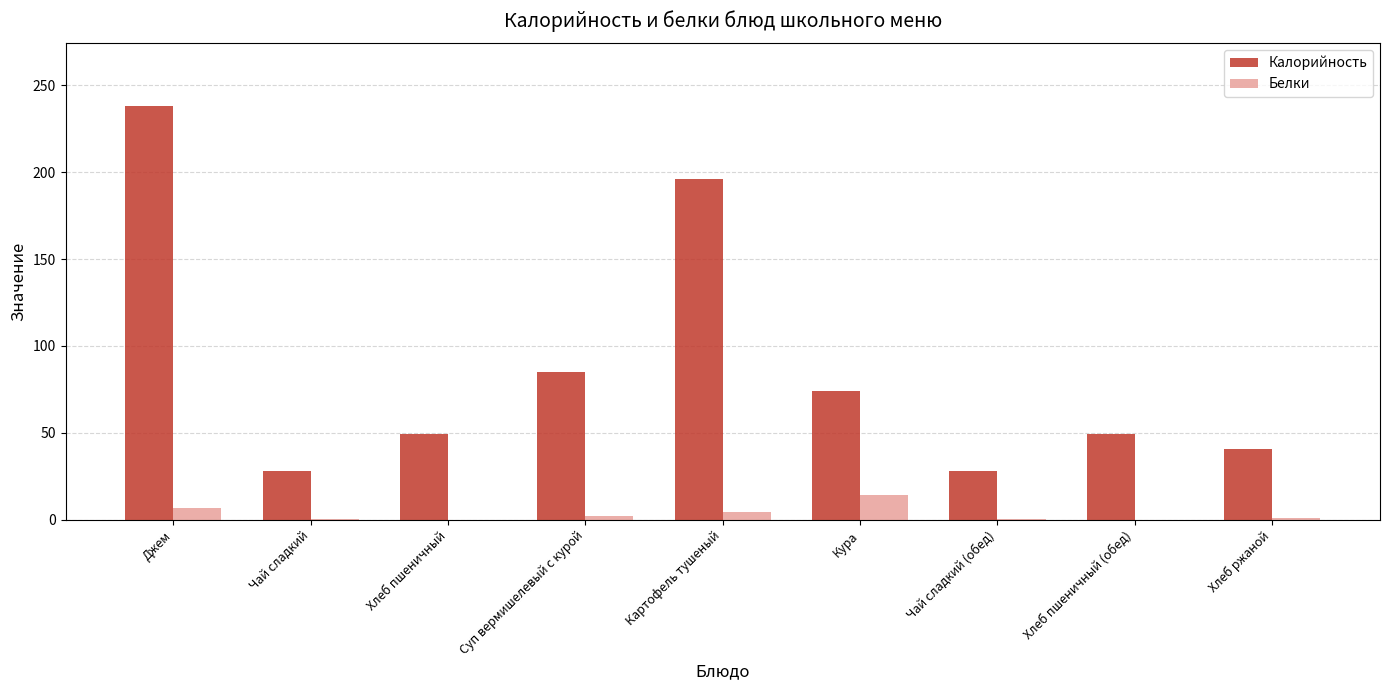

Which series changed the most between Суп вермишелевый с курой and Картофель тушеный?

Калорийность